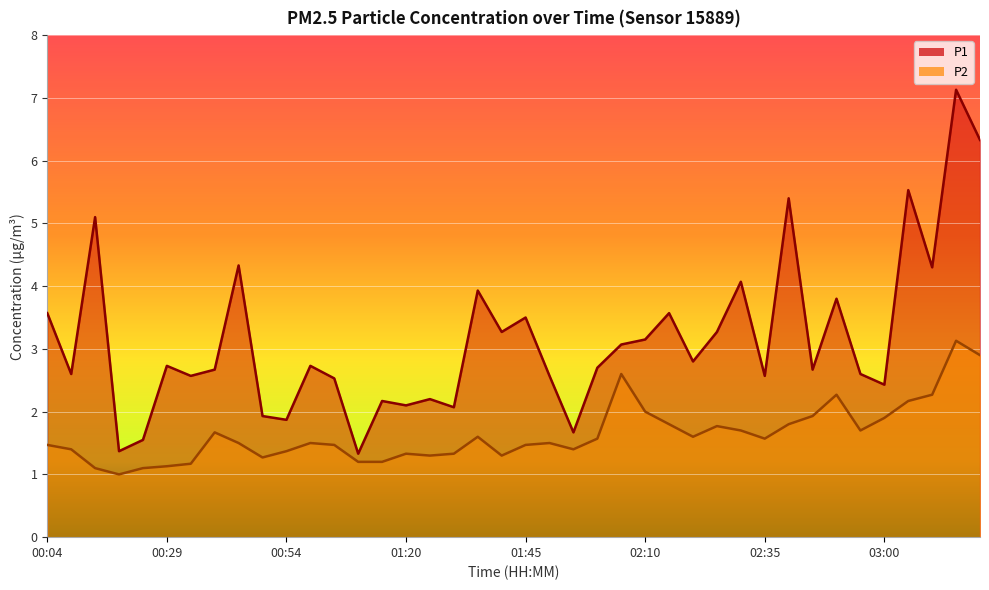

Which series has the largest total across all categories?

P1